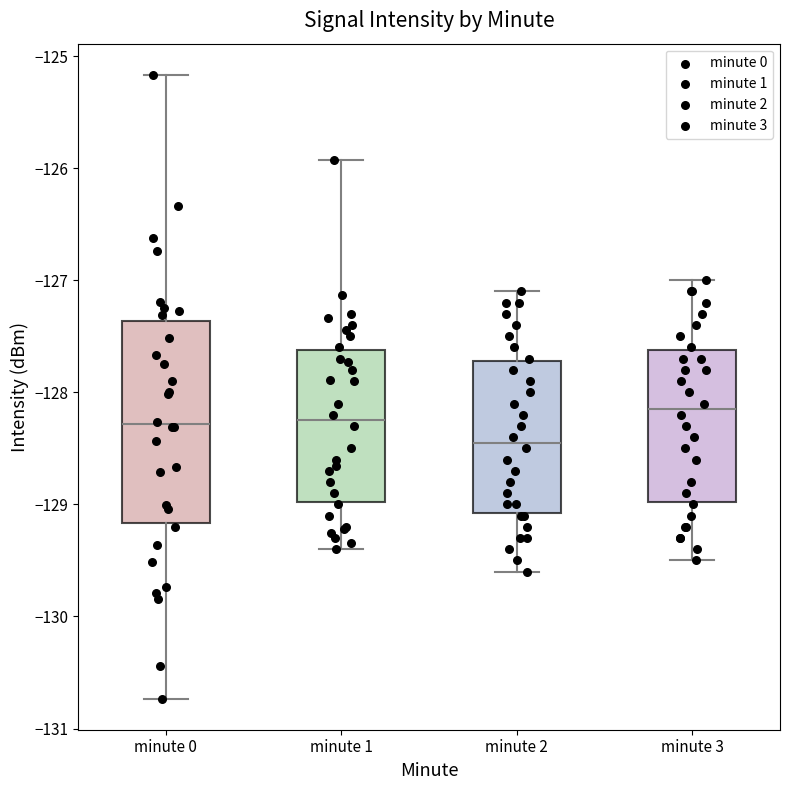

Where is the lower edge of the box for minute 2 on the y-axis? The values are not printed on the chart, so give them approximately, as read against the axis.

-129.1